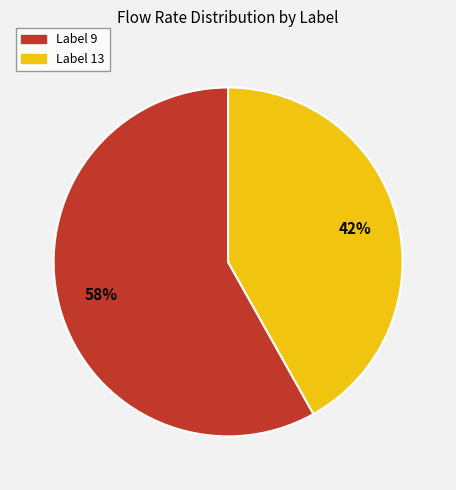

Count the number of slices in the pie.

2